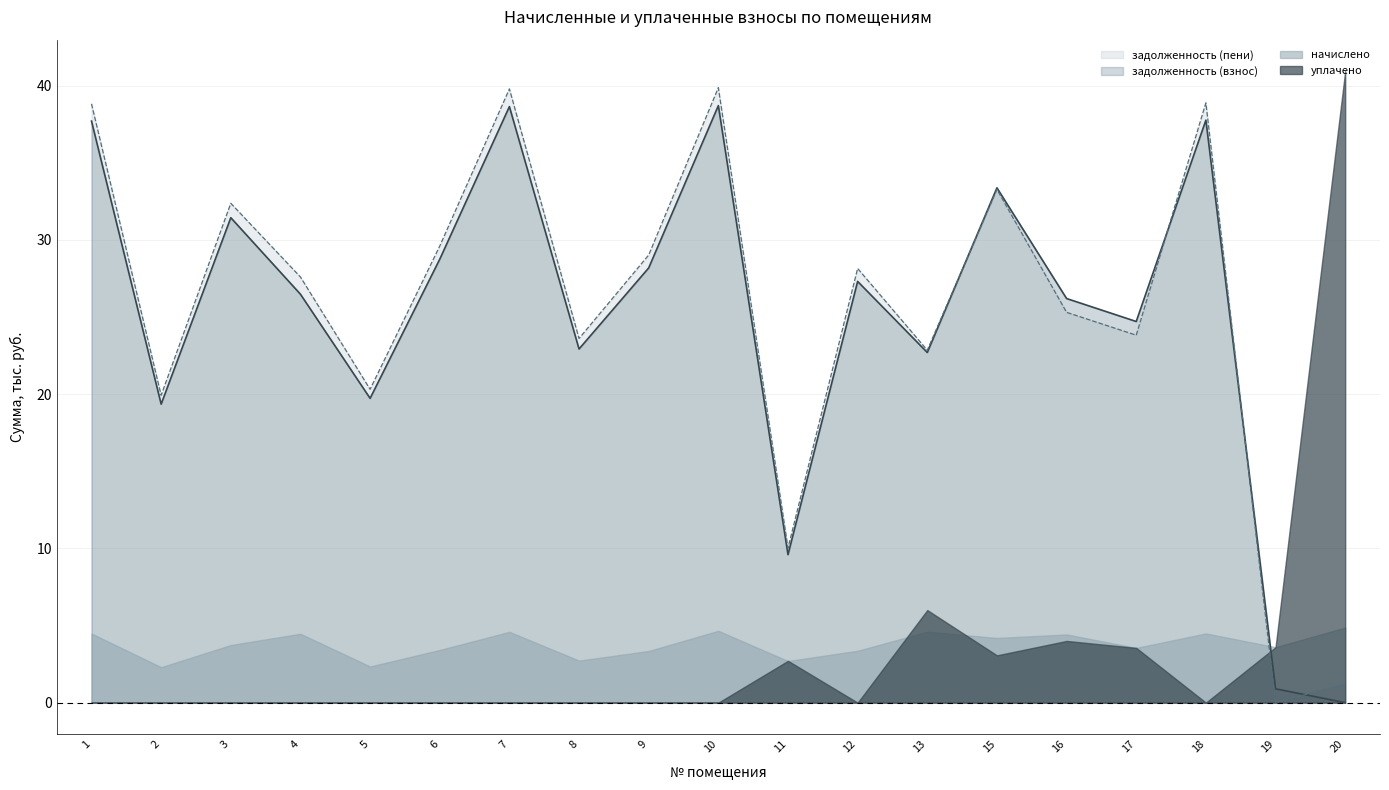

Which series has the largest total across all categories?

задолженность (пени)